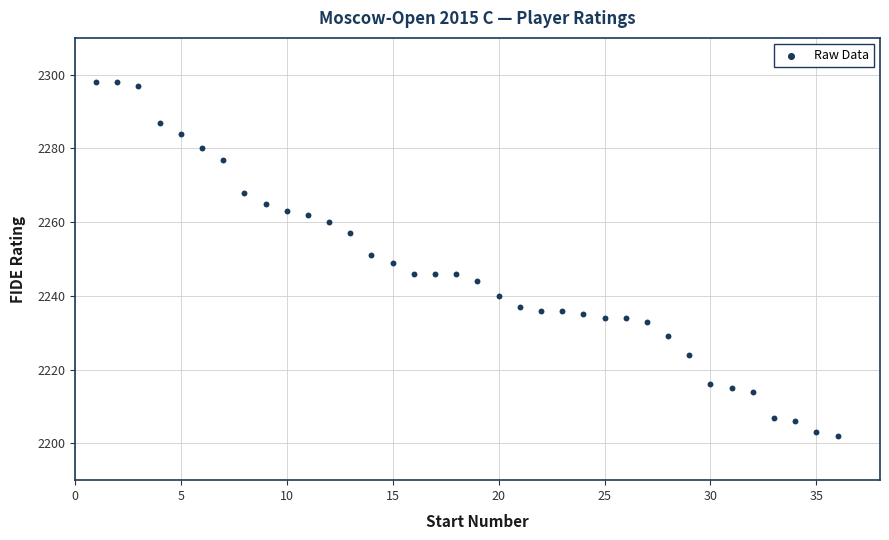

What is the range of X values (max minus min)?

35